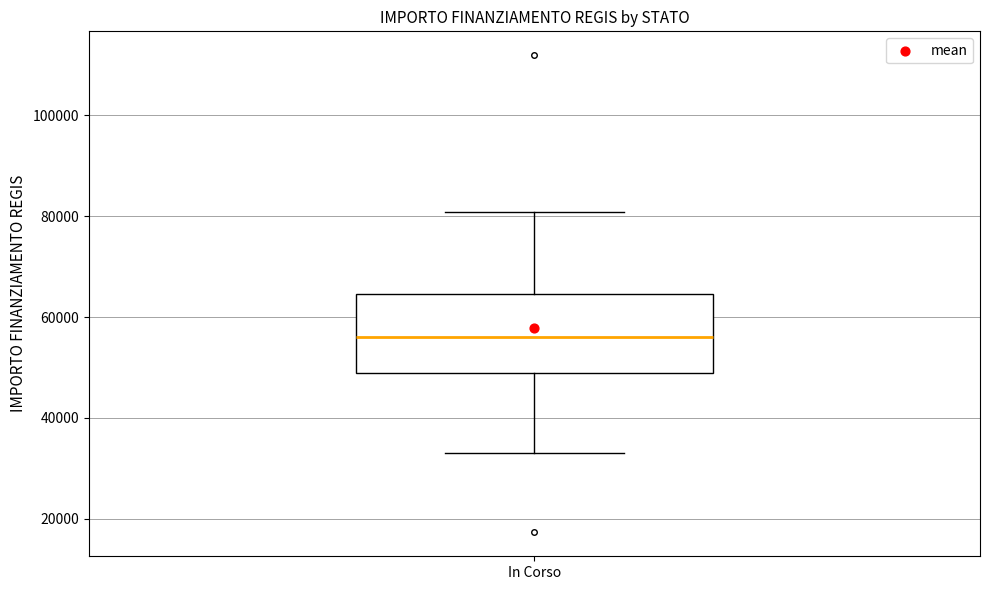

Transcribe this box plot: give where the median line is, the range the box spans, and where the two whiskers end, as read against the y-axis. The values are not printed on the chart, so give them approximately, as read against the axis.

median 56000, box 50000 to 64000, whiskers 32000 to 80000